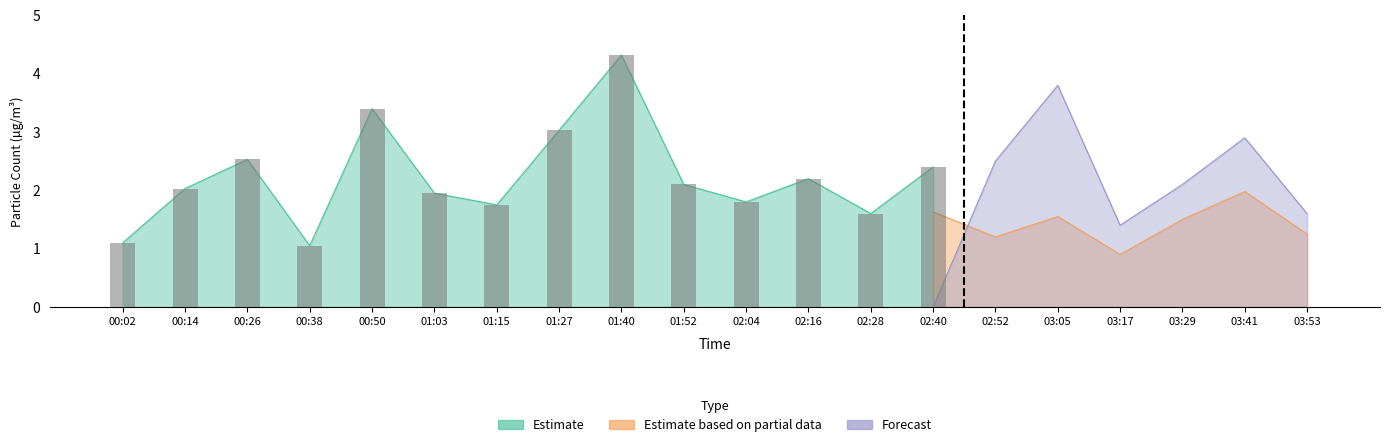

Between 02:16 and 03:41, which is larger?

03:41